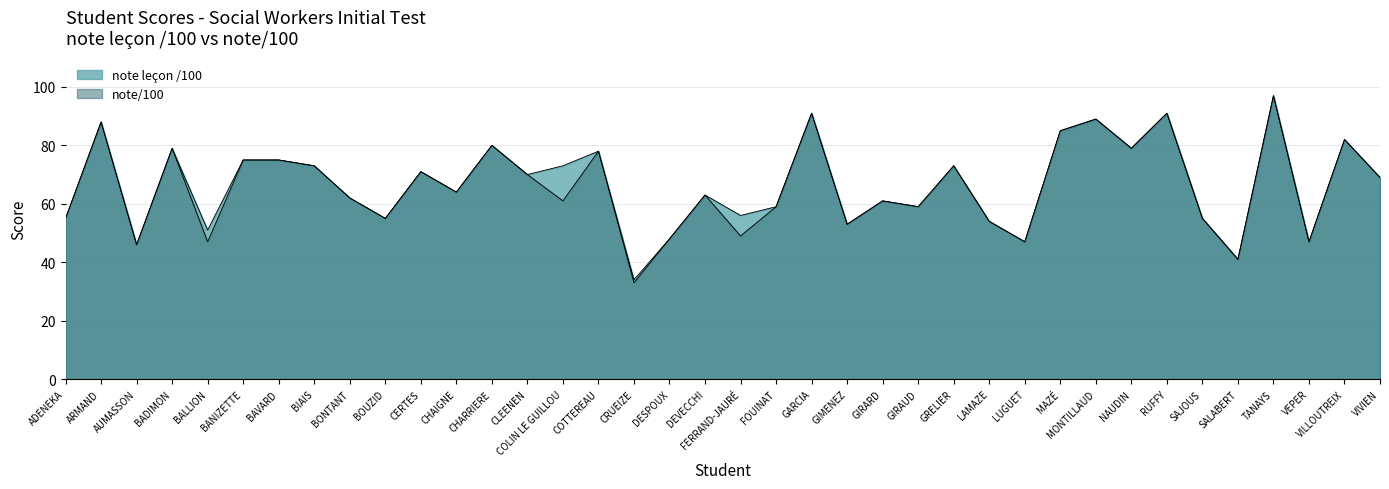

Reading left to right, extract all data points from this chart.

note leçon /100: 55	88	46	79	51	75	75	73	62	55	71	64	80	70	73	78	34	48	63	56	59	91	53	61	59	73	54	47	85	89	79	91	55	41	97	47	82	69
note/100: 55	88	46	79	47	75	75	73	62	55	71	64	80	70	61	78	33	48	63	49	59	91	53	61	59	73	54	47	85	89	79	91	55	41	97	47	82	69